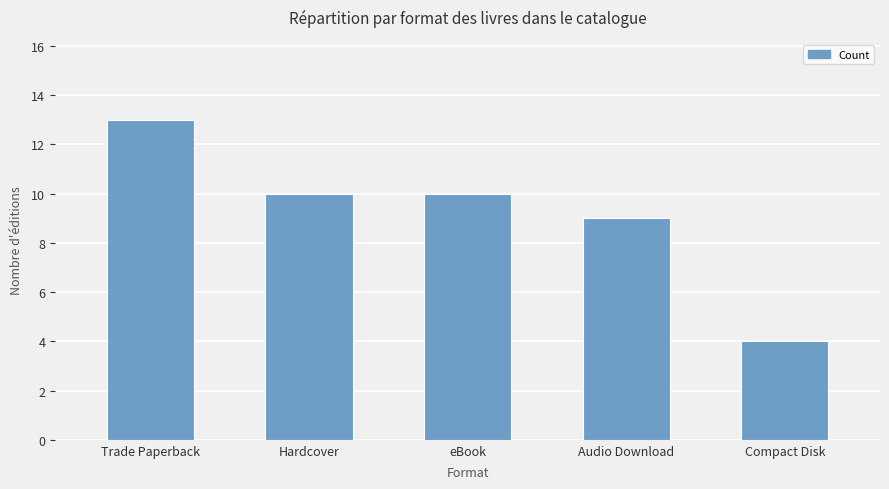

What is the change in value from eBook to Compact Disk?

-6